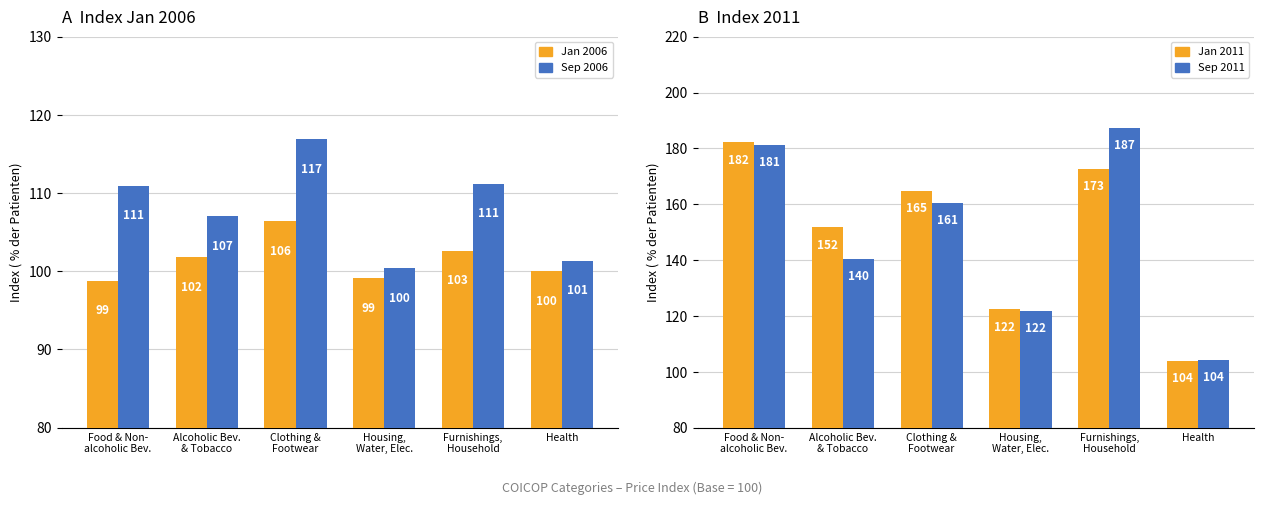

Rank the series by their maximum value, from highest to lowest.

Sep 2011, Jan 2011, Sep 2006, Jan 2006